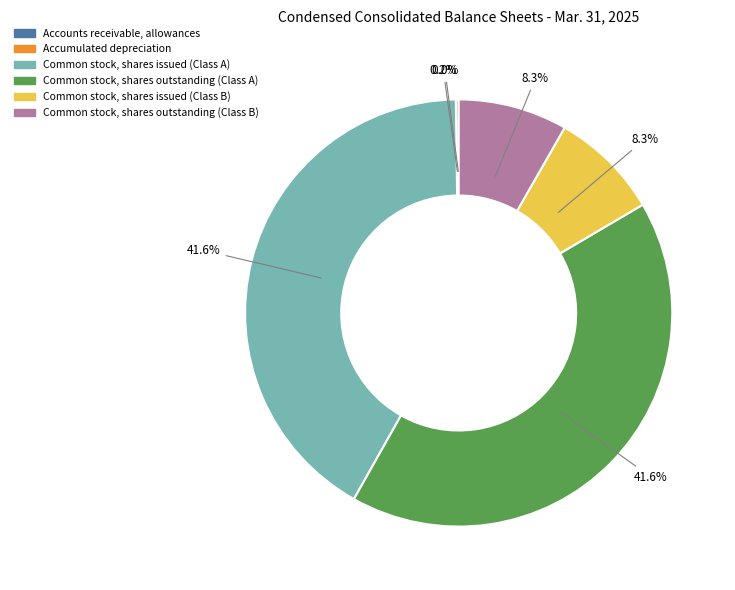

What portion of the pie excludes Common stock, shares issued (Class A)?

58.4%